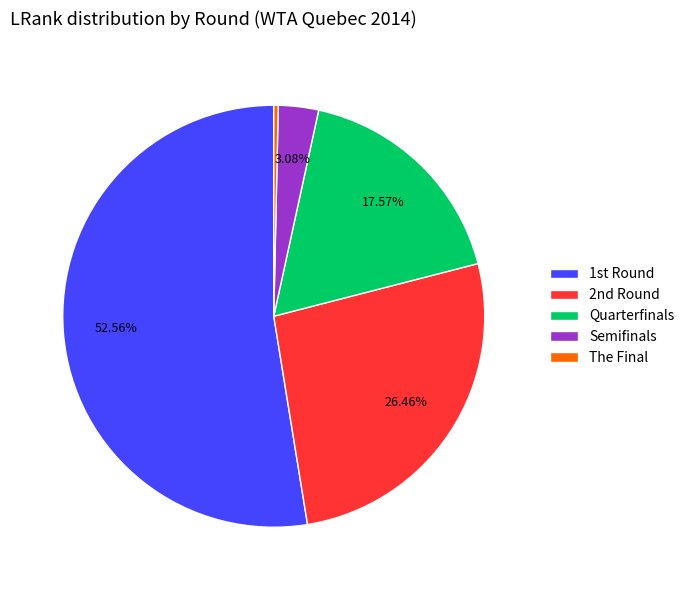

Rank the categories by value from highest to lowest.

1st Round, 2nd Round, Quarterfinals, Semifinals, The Final